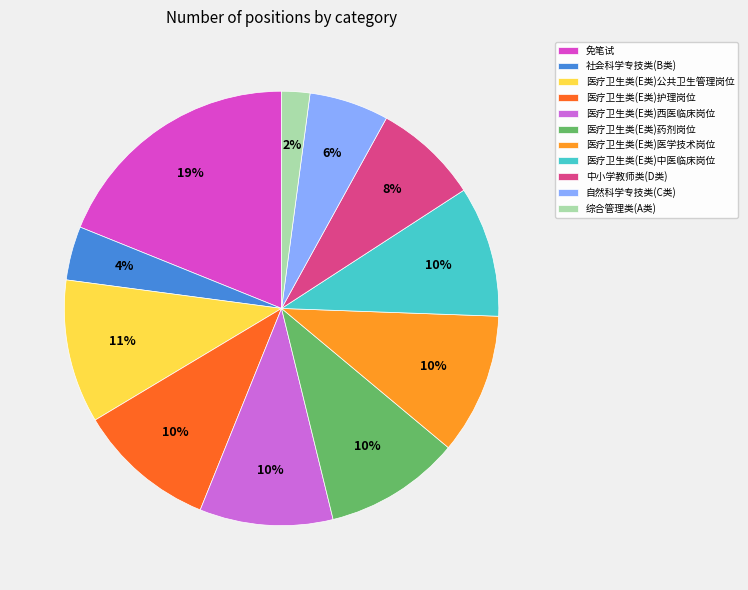

To the nearest percent, what is the average slice percentage?

9%